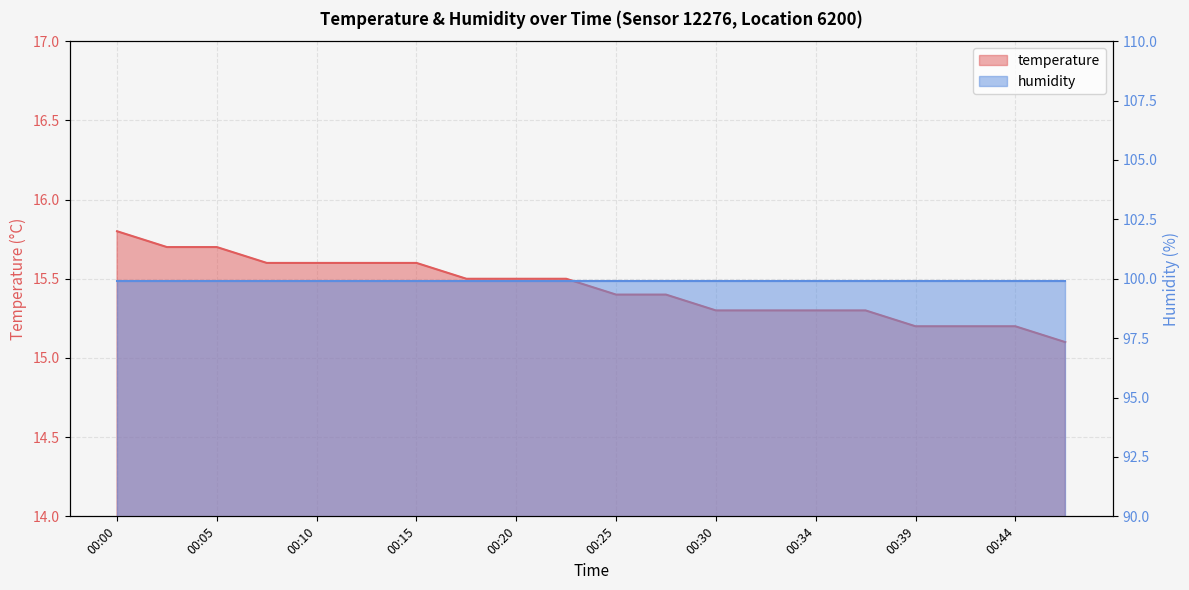

Does the chart display data point markers on the line(s)?

No